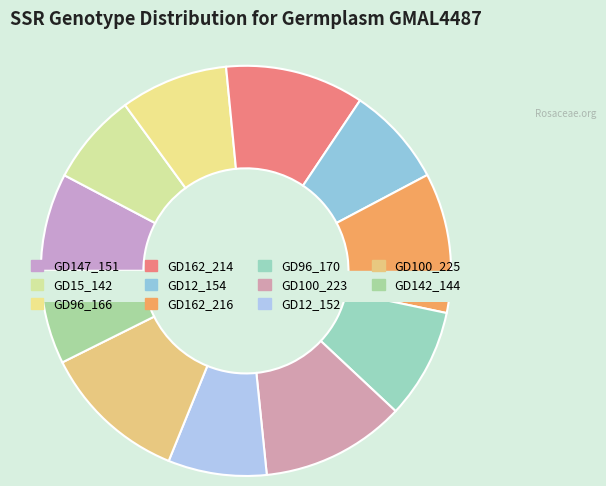

How many slices are in this pie chart?

11